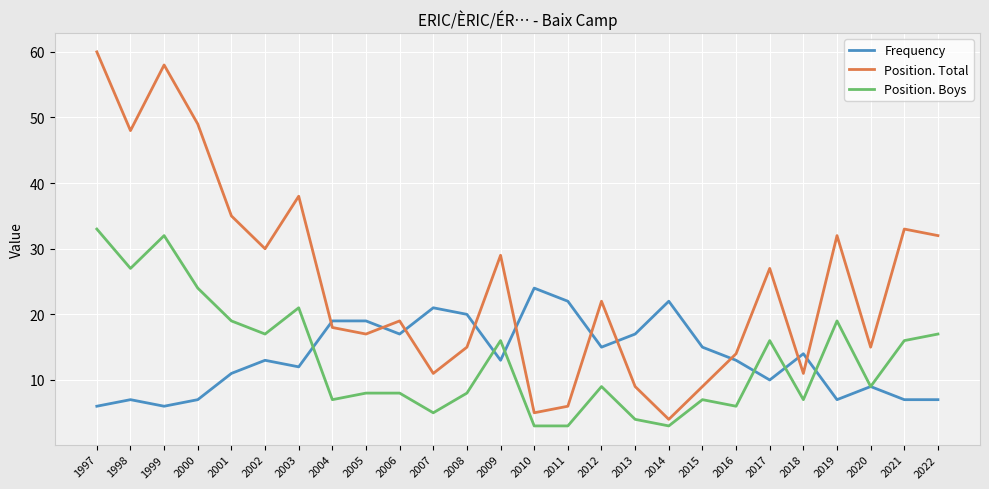

At which category does Position. Total reach its first local valley?

1998